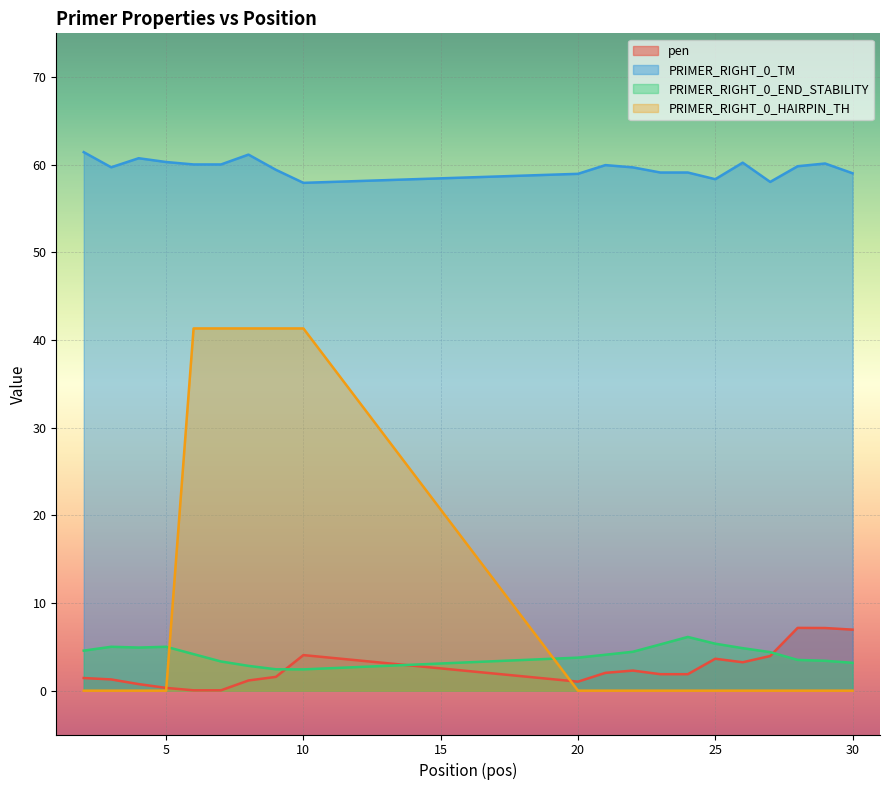

What are all the series names shown in the legend?

pen, PRIMER_RIGHT_0_TM, PRIMER_RIGHT_0_END_STABILITY, PRIMER_RIGHT_0_HAIRPIN_TH